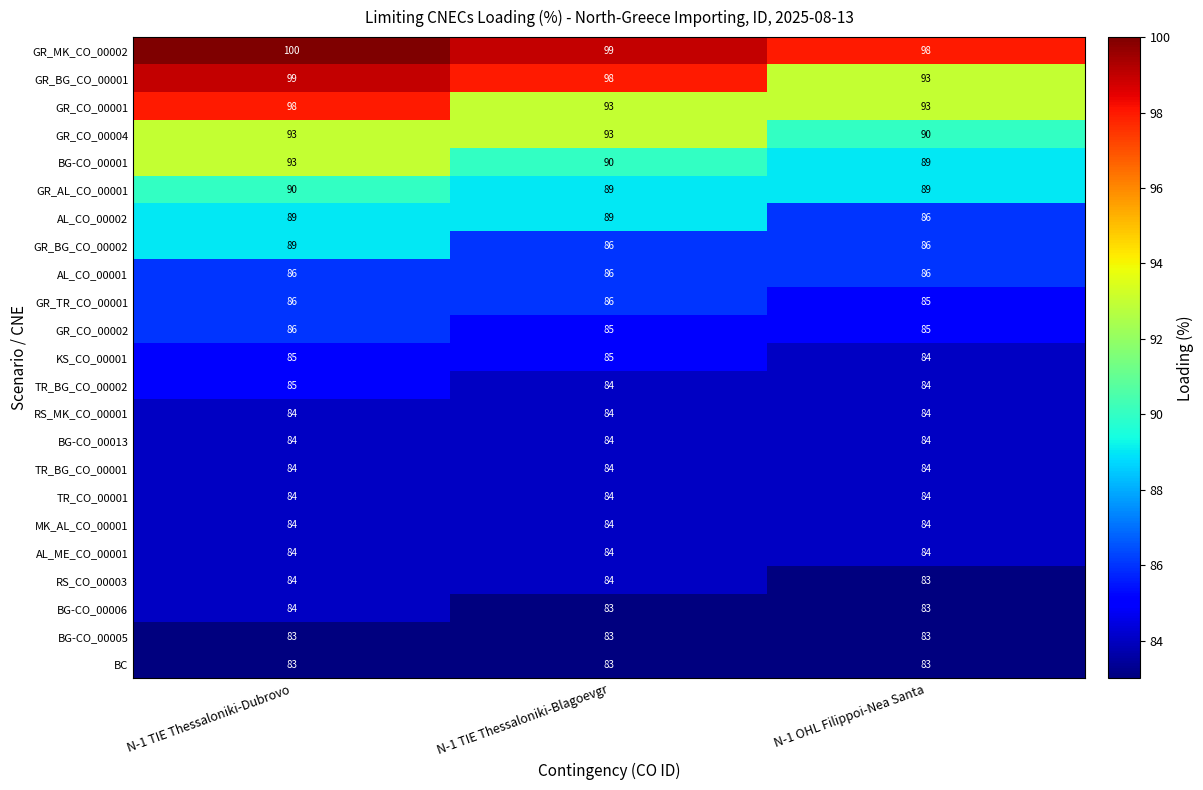

What is the average value of the MK_AL_CO_00001 series?

84